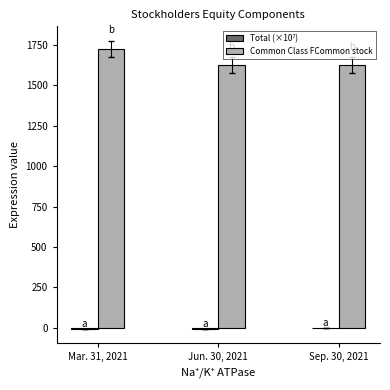

How many categories are shown in the chart?

3